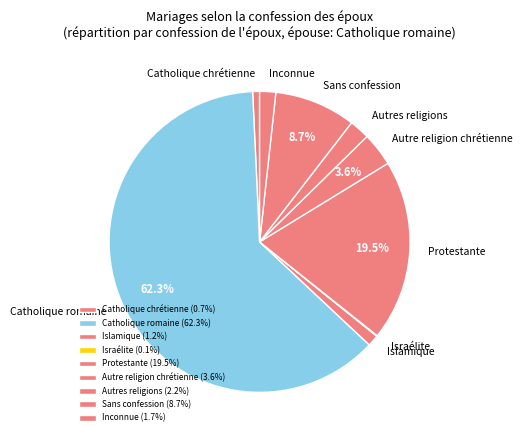

Combined, do Catholique romaine and Protestante account for over 50%?

Yes